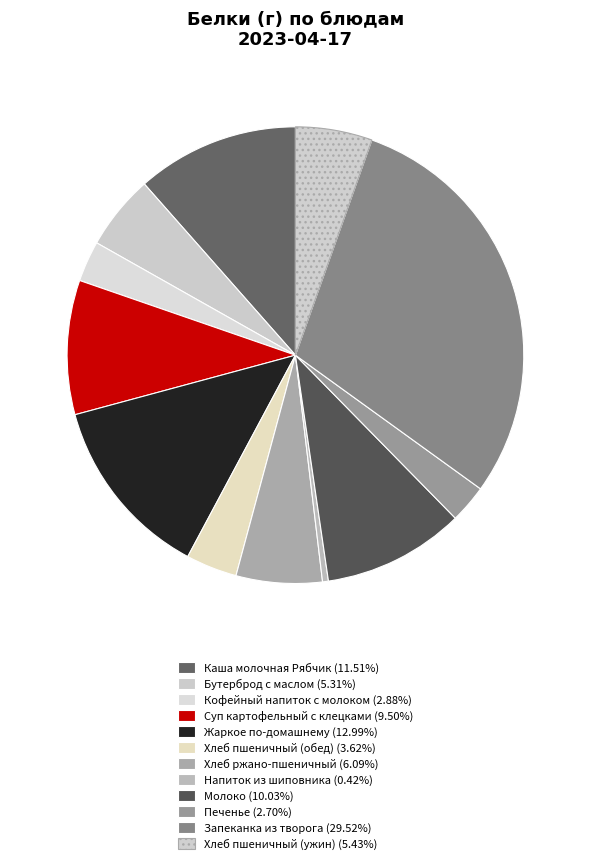

Does any single category account for the majority?

No